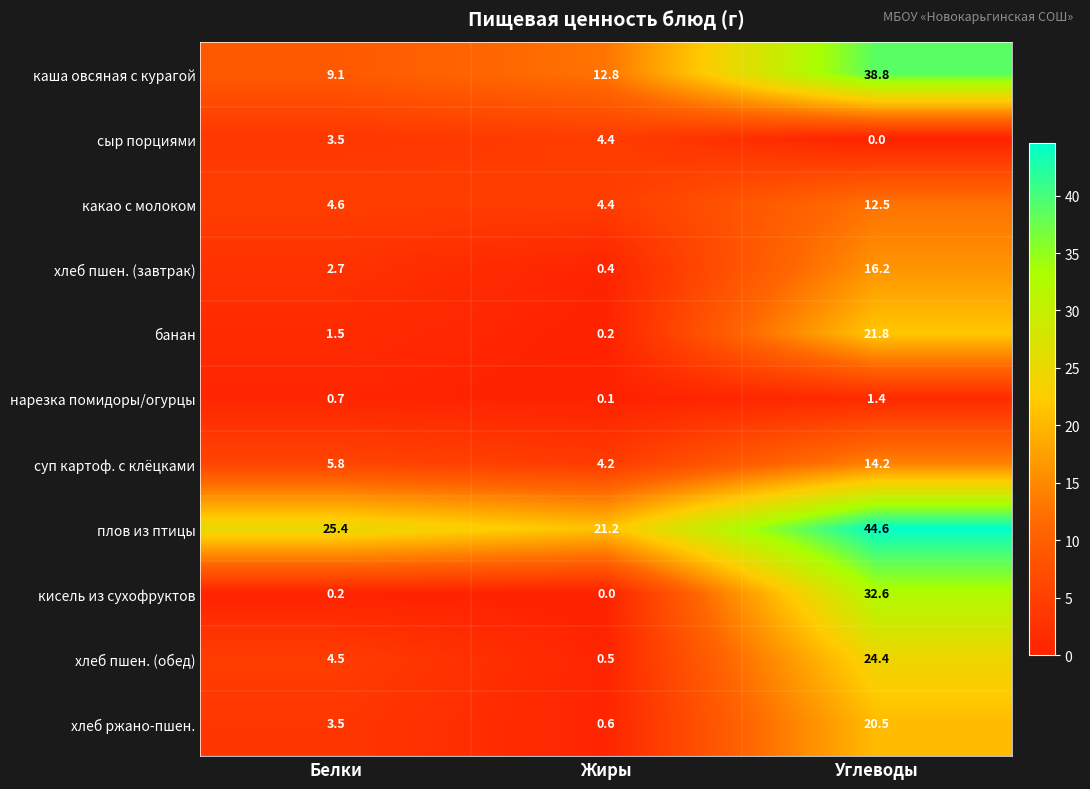

At Углеводы, list the series in order from largest to smallest.

плов из птицы, каша овсяная с курагой, кисель из сухофруктов, хлеб пшен. (обед), банан, хлеб ржано-пшен., хлеб пшен. (завтрак), суп картоф. с клёцками, какао с молоком, нарезка помидоры/огурцы, сыр порциями